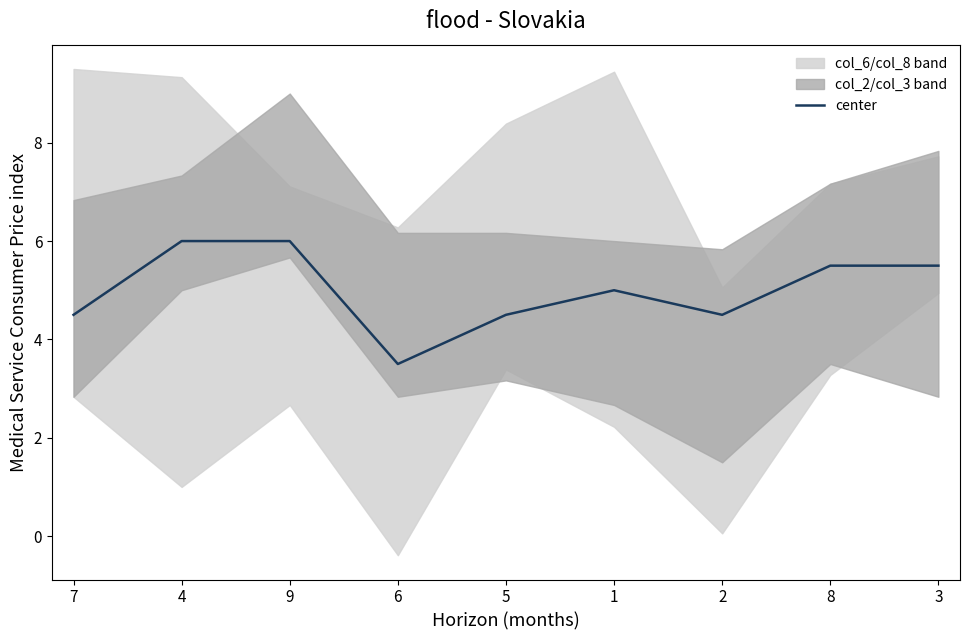

How many values are between 4 and 5?

4